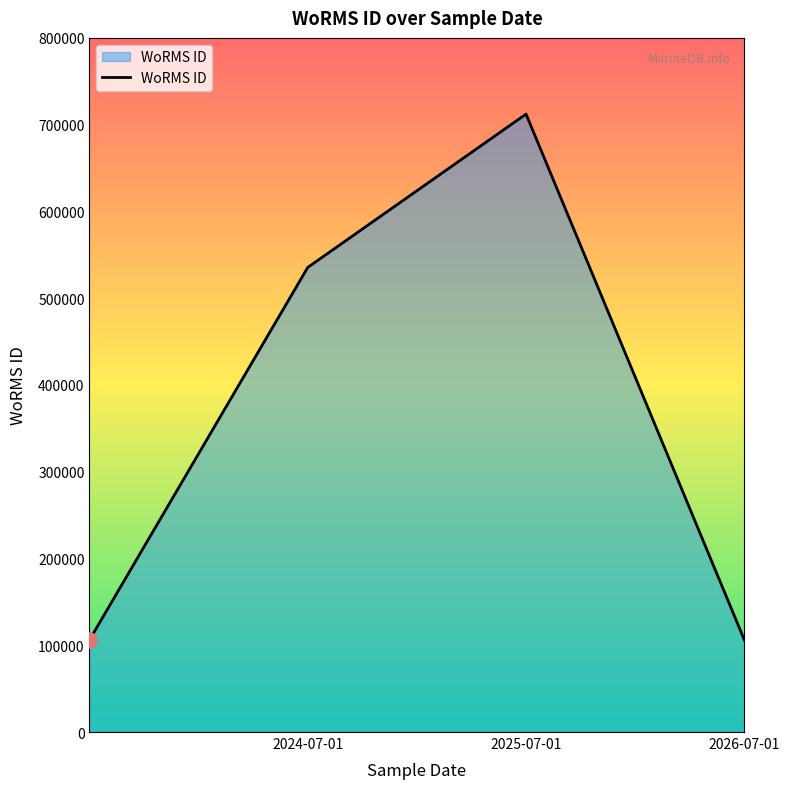

True or false: there are more than 1 points higher than both neighbors.

False